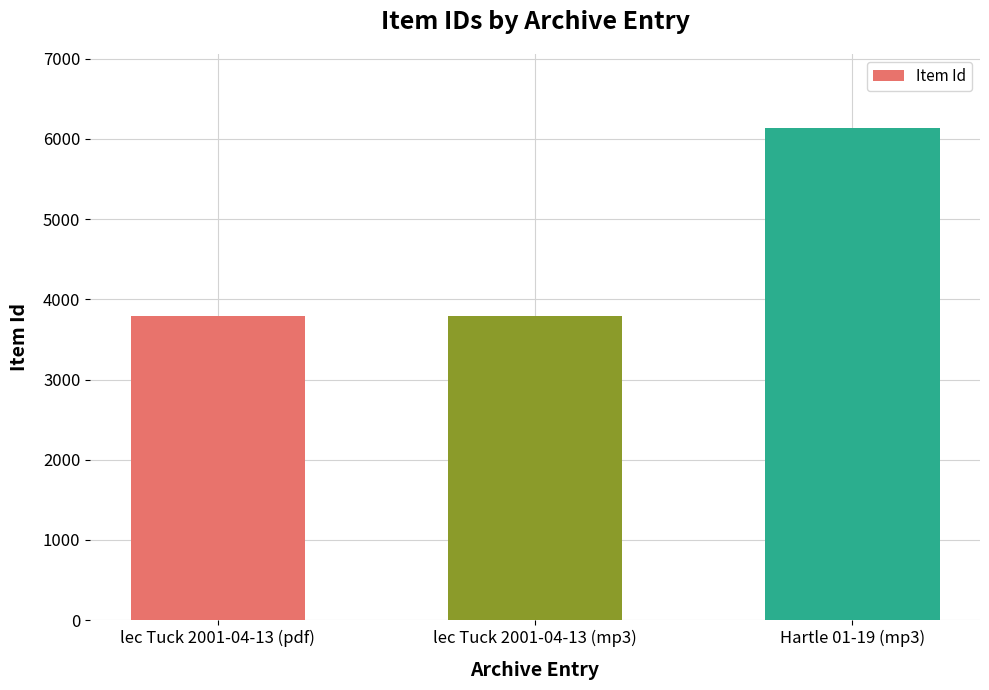

The chart shows a value of 3794 at lec Tuck 2001-04-13 (pdf). True or false?

True